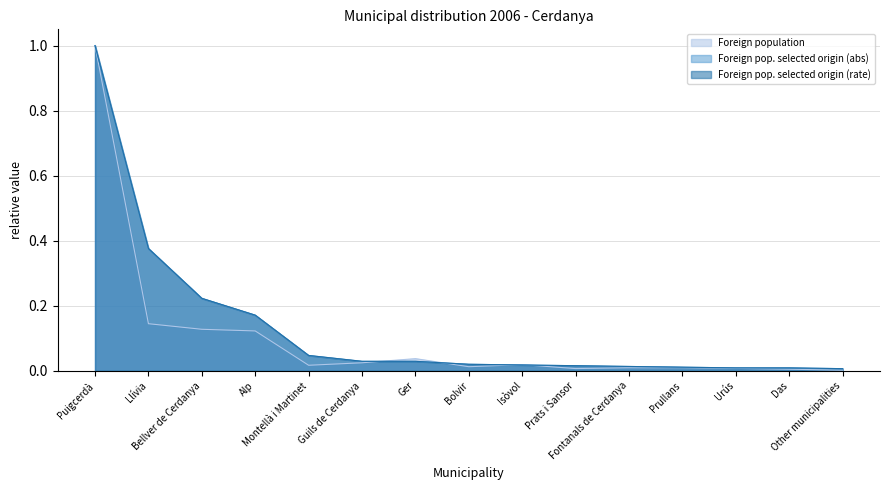

Which category has the lowest value in the Foreign pop. selected origin (abs) series?

Other municipalities